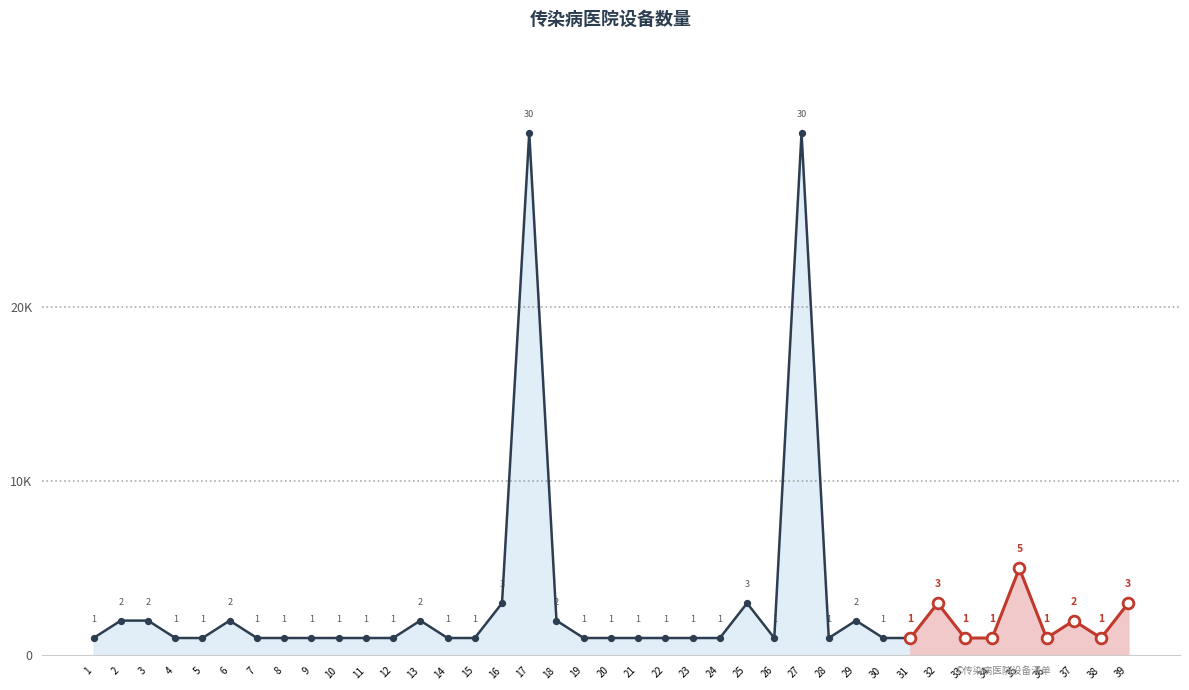

Which has a higher value, 1 or 26?

1